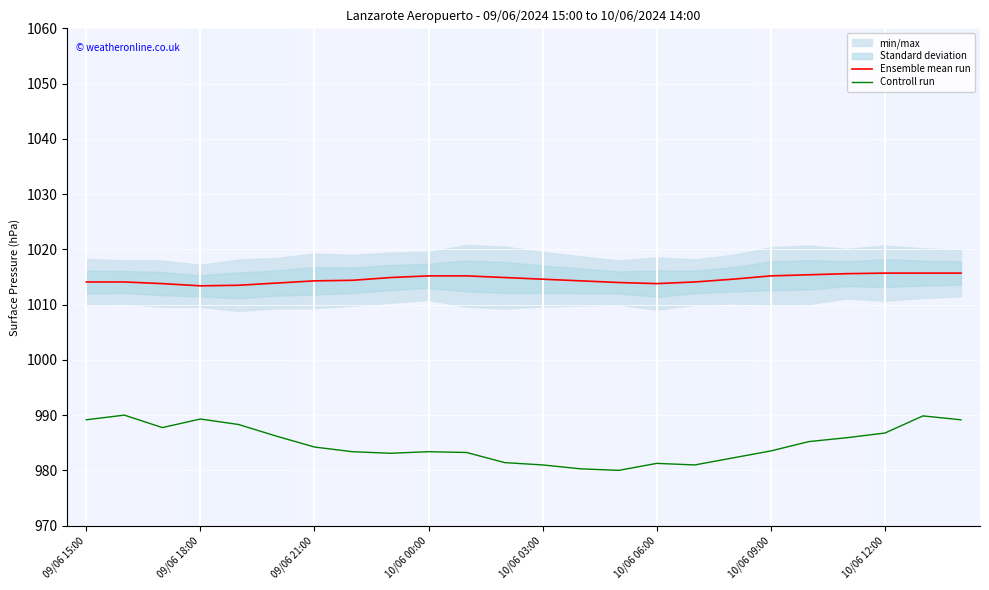

How many interior local valleys does the Ensemble mean run series have?

2